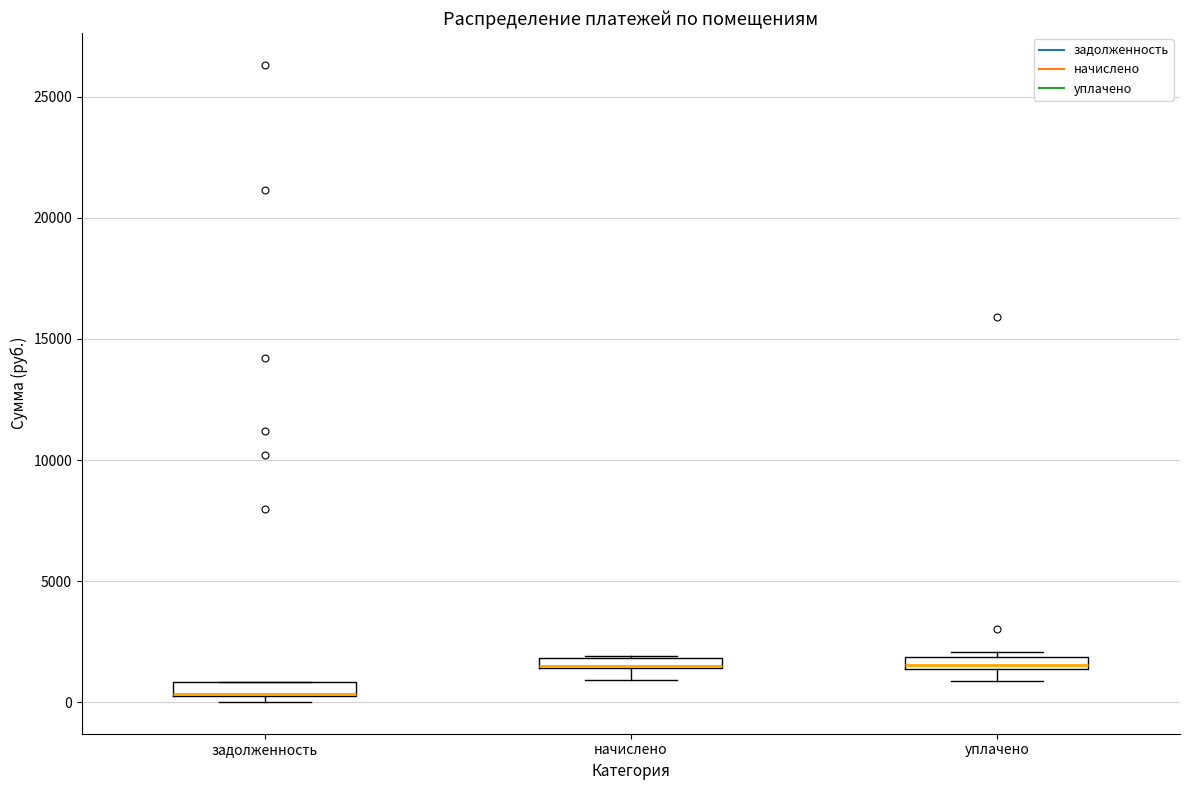

Where is the upper edge of the box for уплачено on the y-axis? The values are not printed on the chart, so give them approximately, as read against the axis.

2000